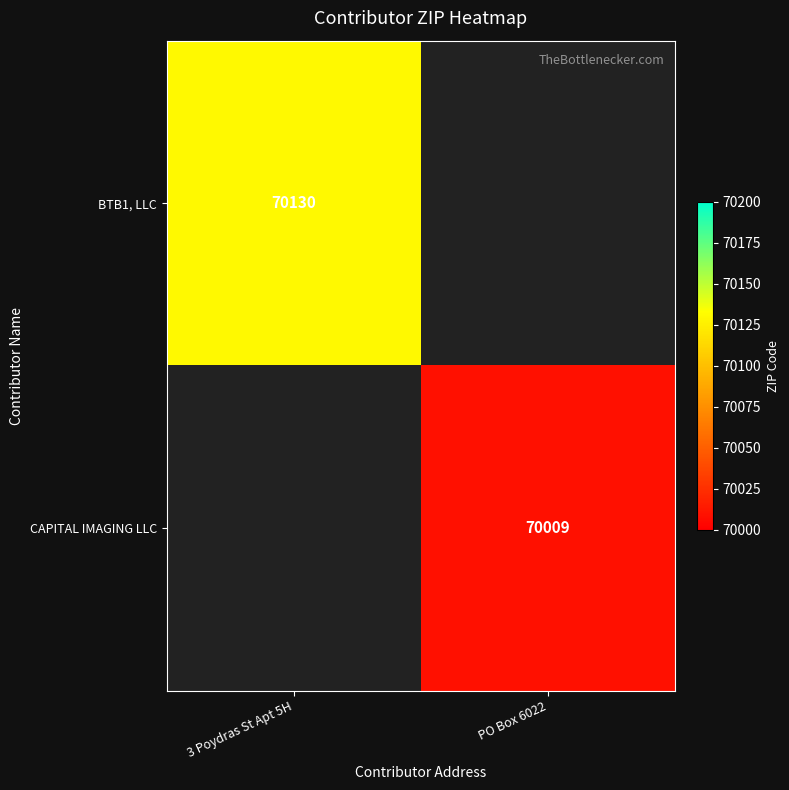

Between PO Box 6022 and 3 Poydras St Apt 5H, which is larger?

3 Poydras St Apt 5H